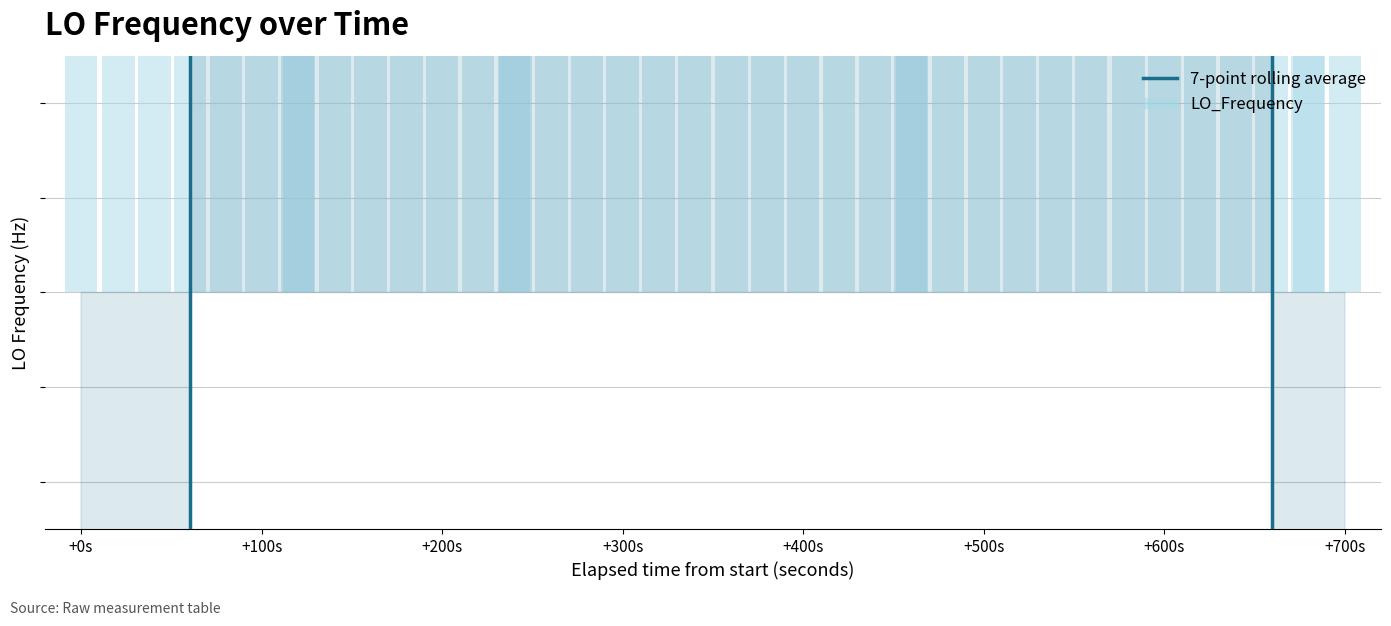

How many series are shown in this chart?

2